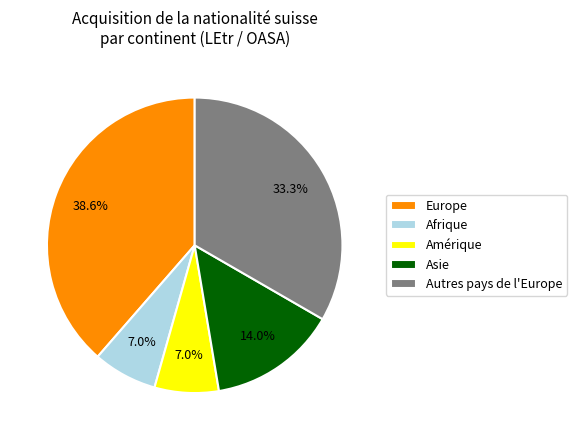

To the nearest percent, what is the difference between the largest and smallest slice percentages?

32%